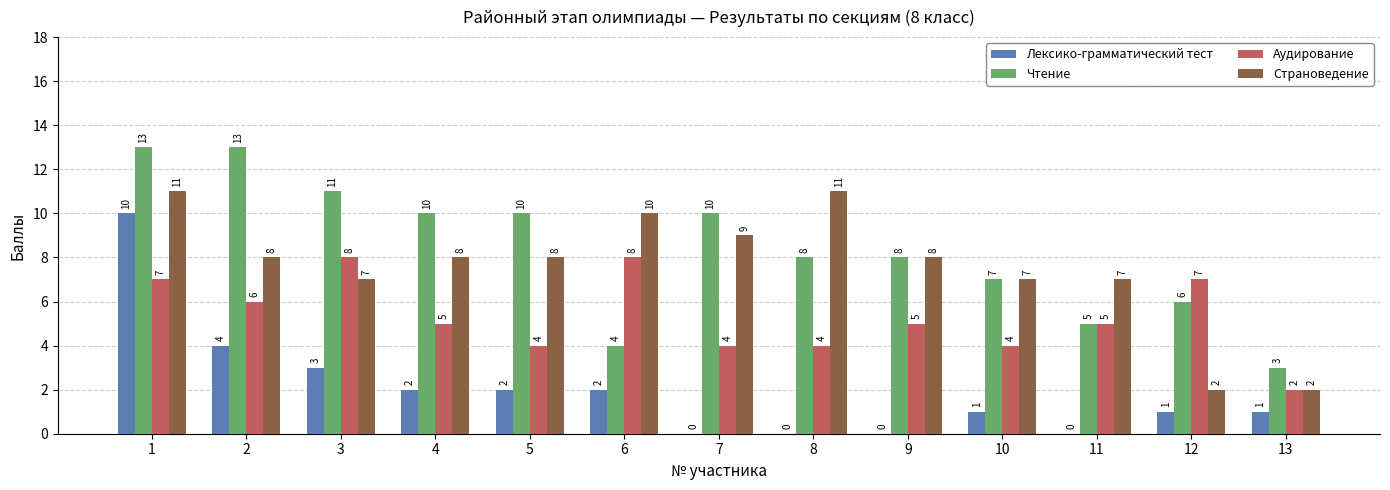

Reading left to right, transcribe all the data shown in this chart.

Лексико-грамматический тест: 1=10	2=4	3=3	4=2	5=2	6=2	7=0	8=0	9=0	10=1	11=0	12=1	13=1
Чтение: 1=13	2=13	3=11	4=10	5=10	6=4	7=10	8=8	9=8	10=7	11=5	12=6	13=3
Аудирование: 1=7	2=6	3=8	4=5	5=4	6=8	7=4	8=4	9=5	10=4	11=5	12=7	13=2
Страноведение: 1=11	2=8	3=7	4=8	5=8	6=10	7=9	8=11	9=8	10=7	11=7	12=2	13=2